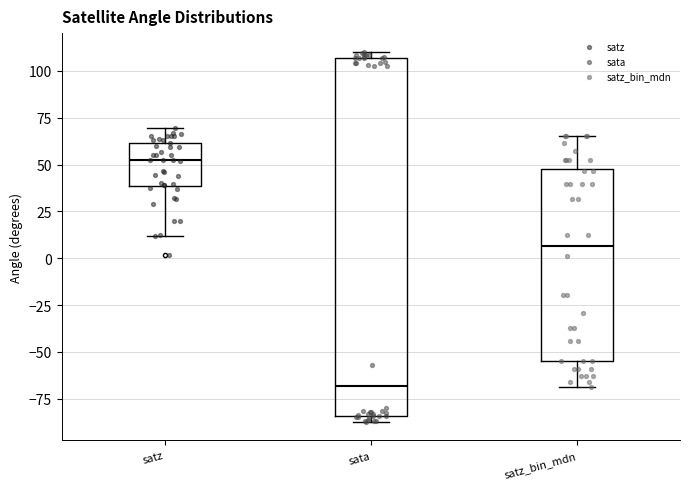

Which box's median line is the lowest?

sata